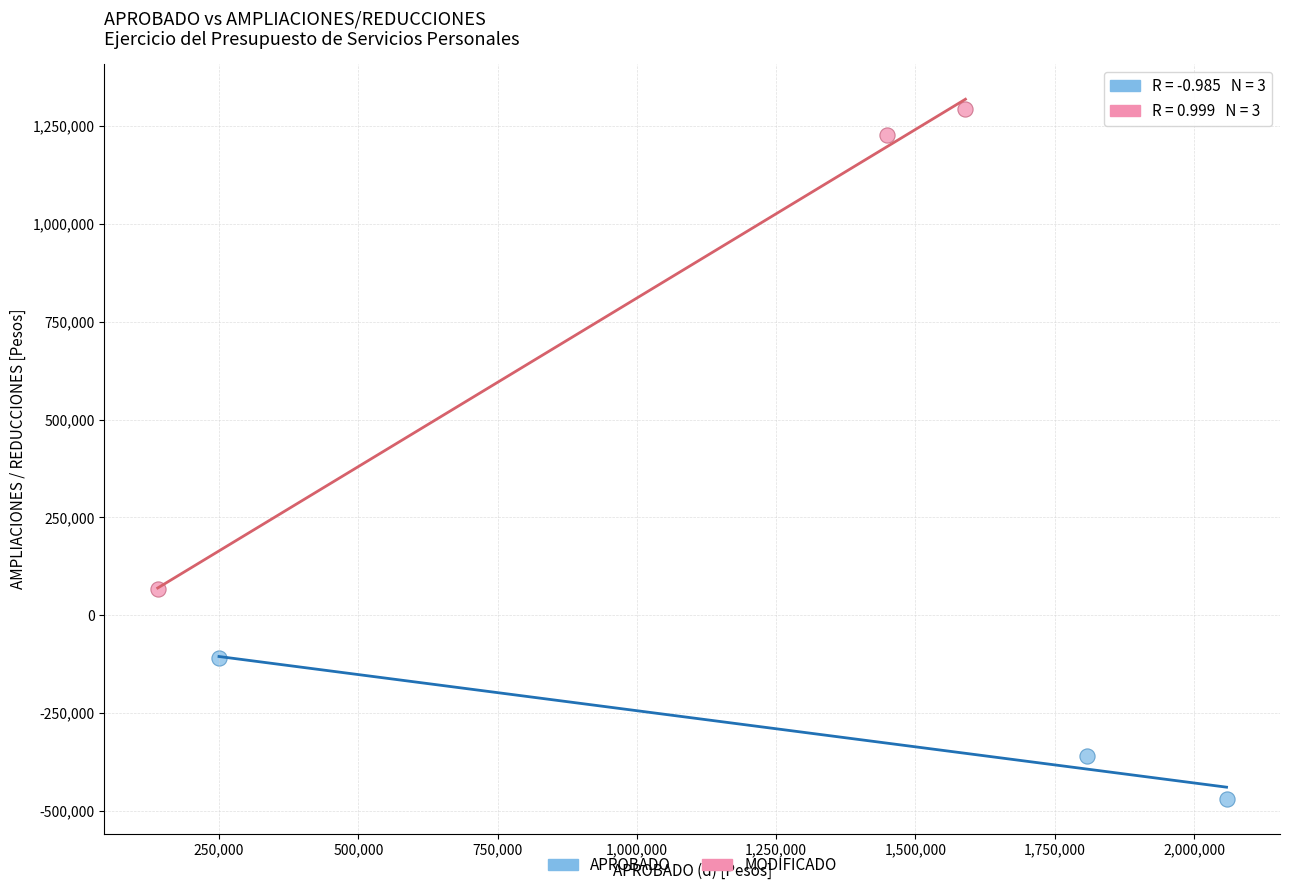

Which series contains the highest Y value?

MODIFICADO